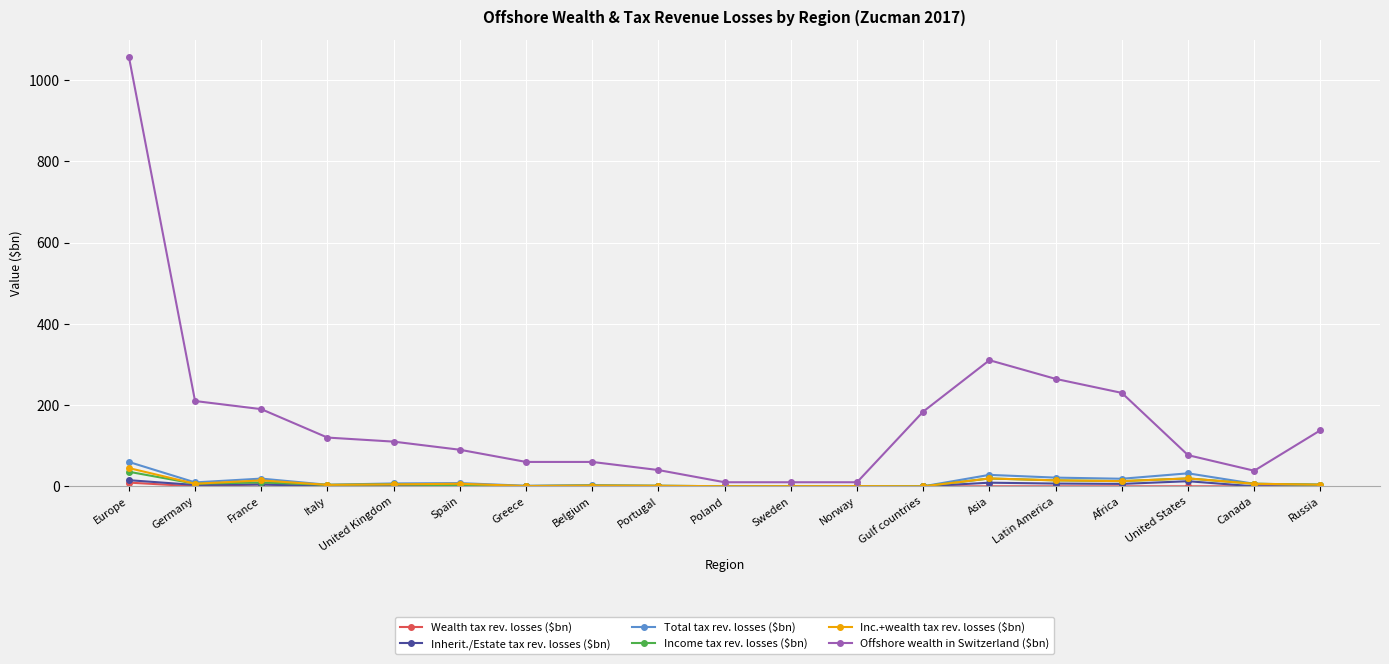

How many data points in Total tax rev. losses ($bn) are above 6?

10